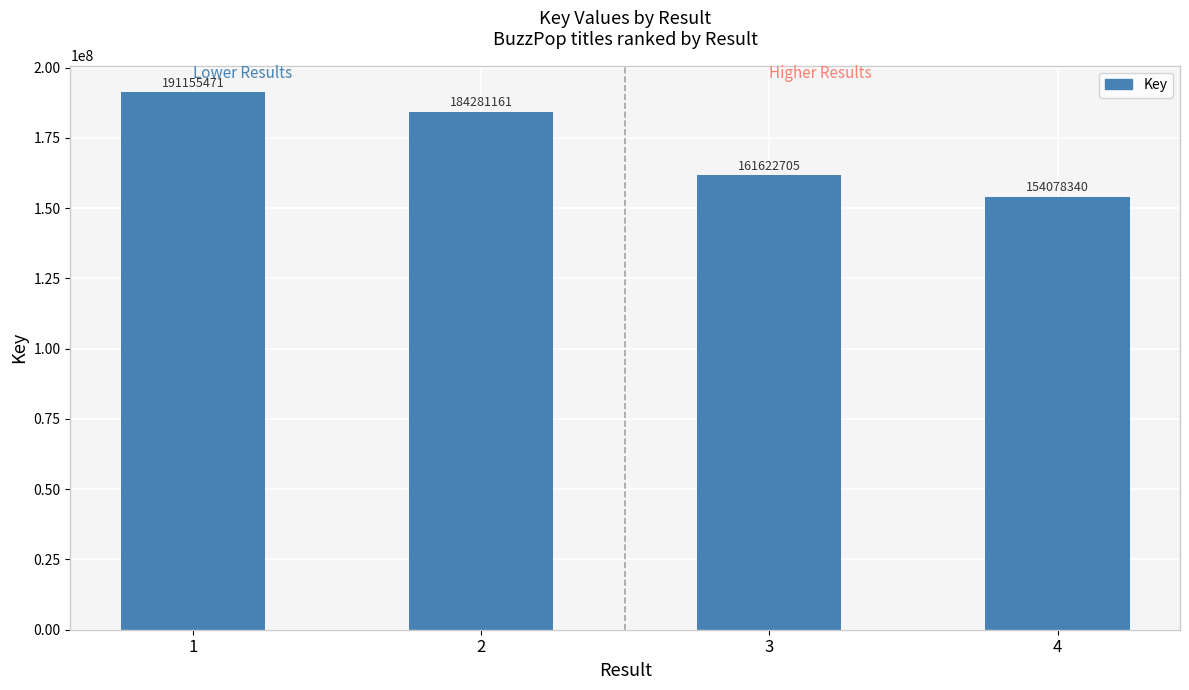

Rank the categories by value from lowest to highest.

4, 3, 2, 1